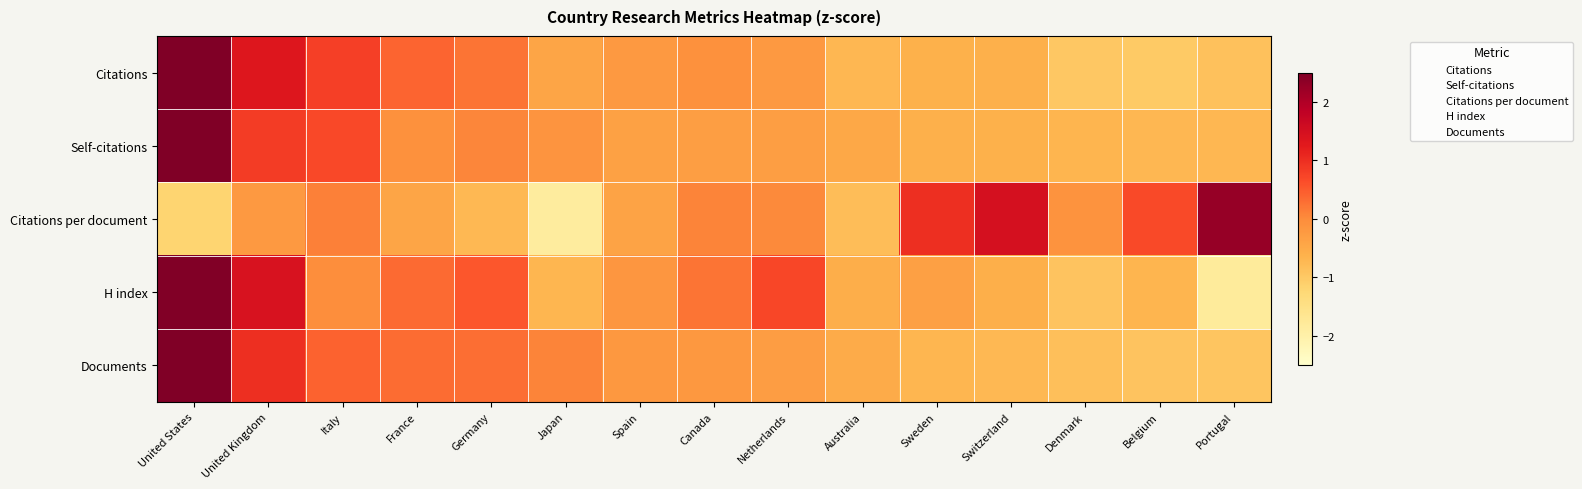

What is the greatest value displayed?

4.0